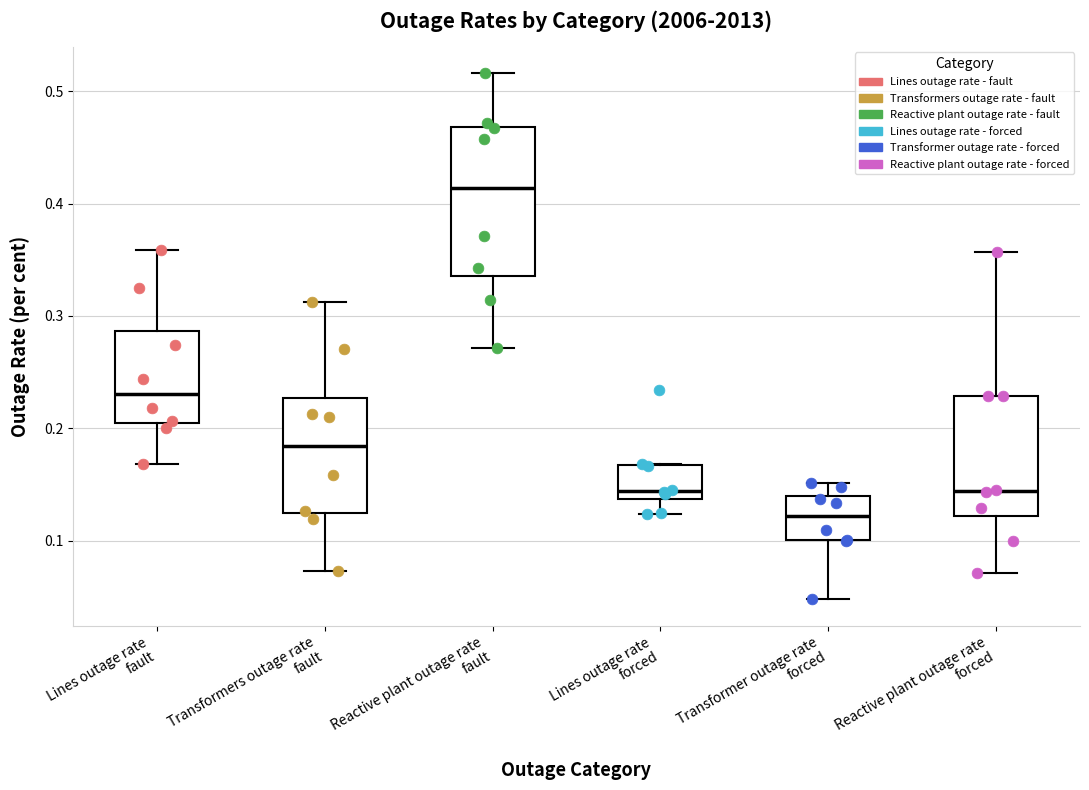

Reading left to right, read every box against the y-axis: the position of its median line, the range the box covers, and the ends of its whiskers. The values are not printed on the chart, so give them approximately, as read against the axis.

Lines outage rate fault: median 0.23, box 0.20 to 0.29, whiskers 0.17 to 0.36
Transformers outage rate fault: median 0.18, box 0.12 to 0.23, whiskers 0.07 to 0.31
Reactive plant outage rate fault: median 0.41, box 0.34 to 0.47, whiskers 0.27 to 0.52
Lines outage rate forced: median 0.14 (just above the box's lower edge), box 0.14 to 0.17, whiskers 0.12 to 0.17
Transformer outage rate forced: median 0.12, box 0.10 to 0.14, whiskers 0.05 to 0.15
Reactive plant outage rate forced: median 0.14, box 0.12 to 0.23, whiskers 0.07 to 0.36